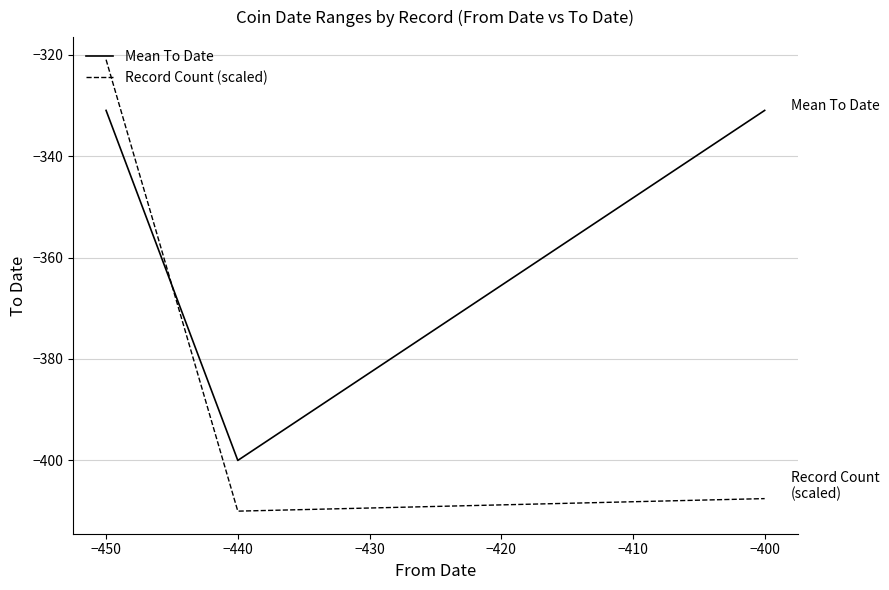

Which series has the largest range (max minus min)?

Record Count (scaled)